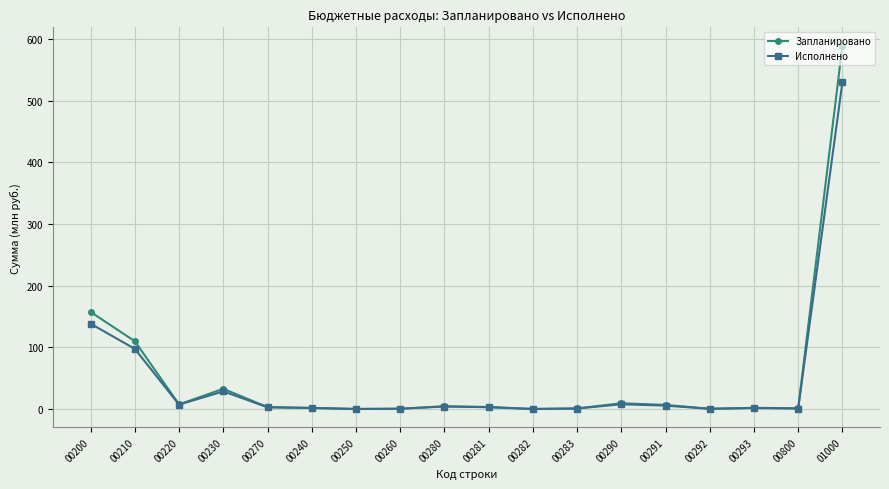

In Исполнено, how many points are higher than both neighbors (excluding endpoints)?

4